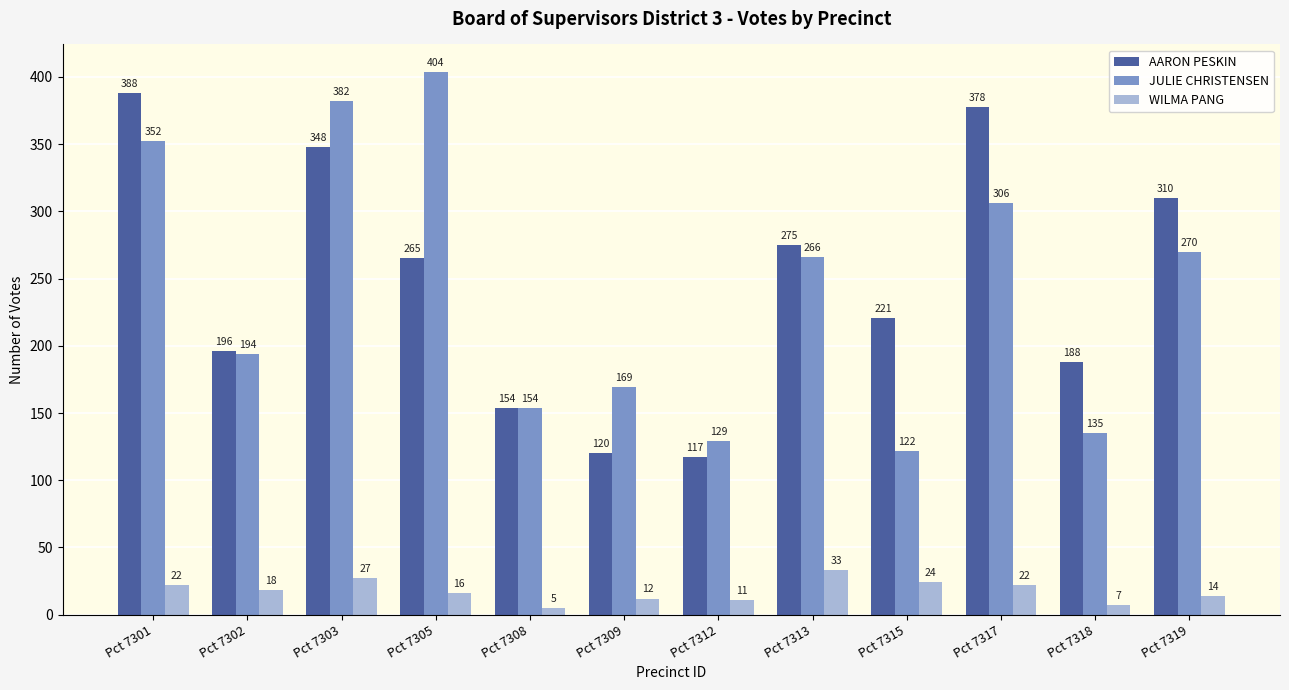

Which series has the largest total across all categories?

AARON PESKIN